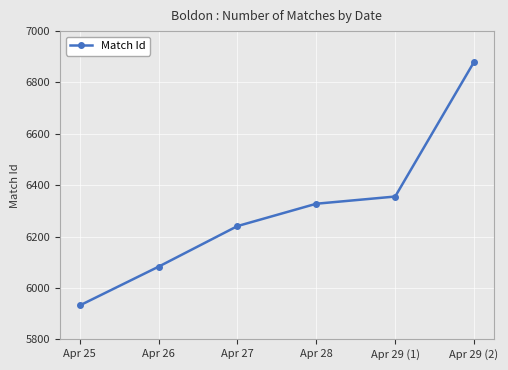

What is the sum of all values?

37820